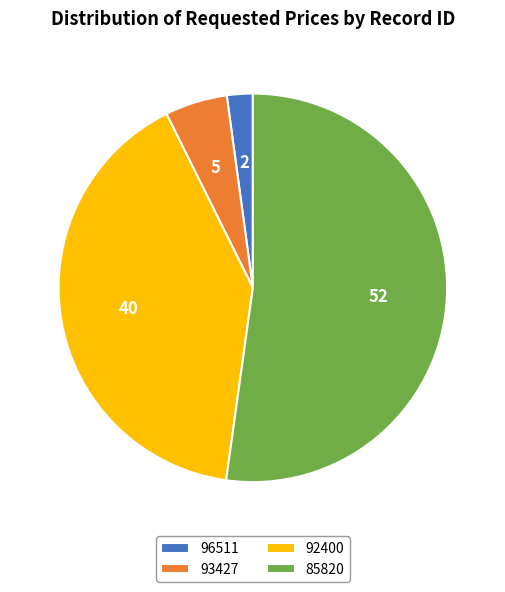

Combined, do 85820 and 92400 account for over 50%?

Yes